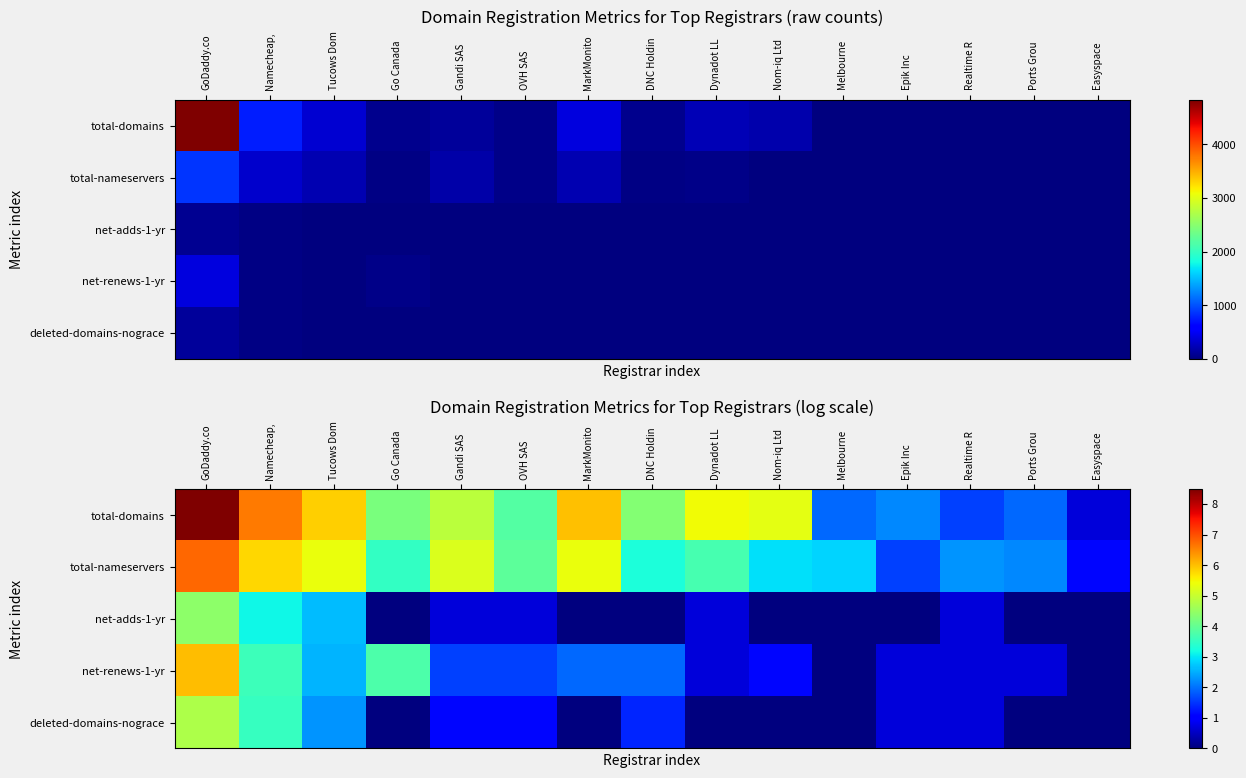

Which series has the largest total across all categories?

total-domains